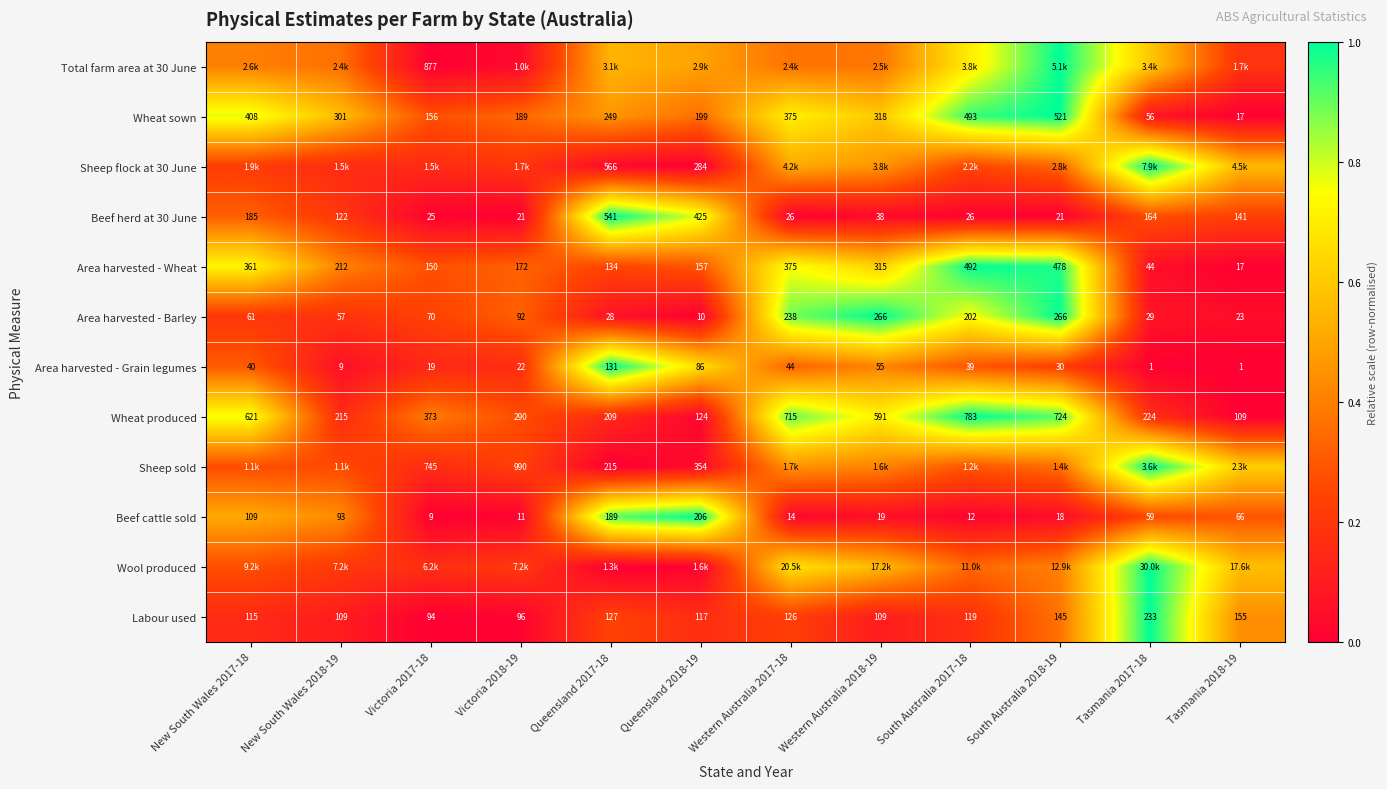

Is the value of Beef cattle sold at Western Australia 2018-19 greater than the value of Labour used at Tasmania 2017-18?

No